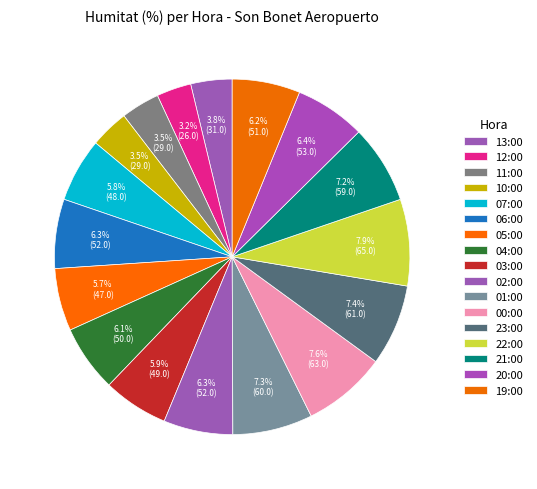

How many segments does this pie chart have?

17